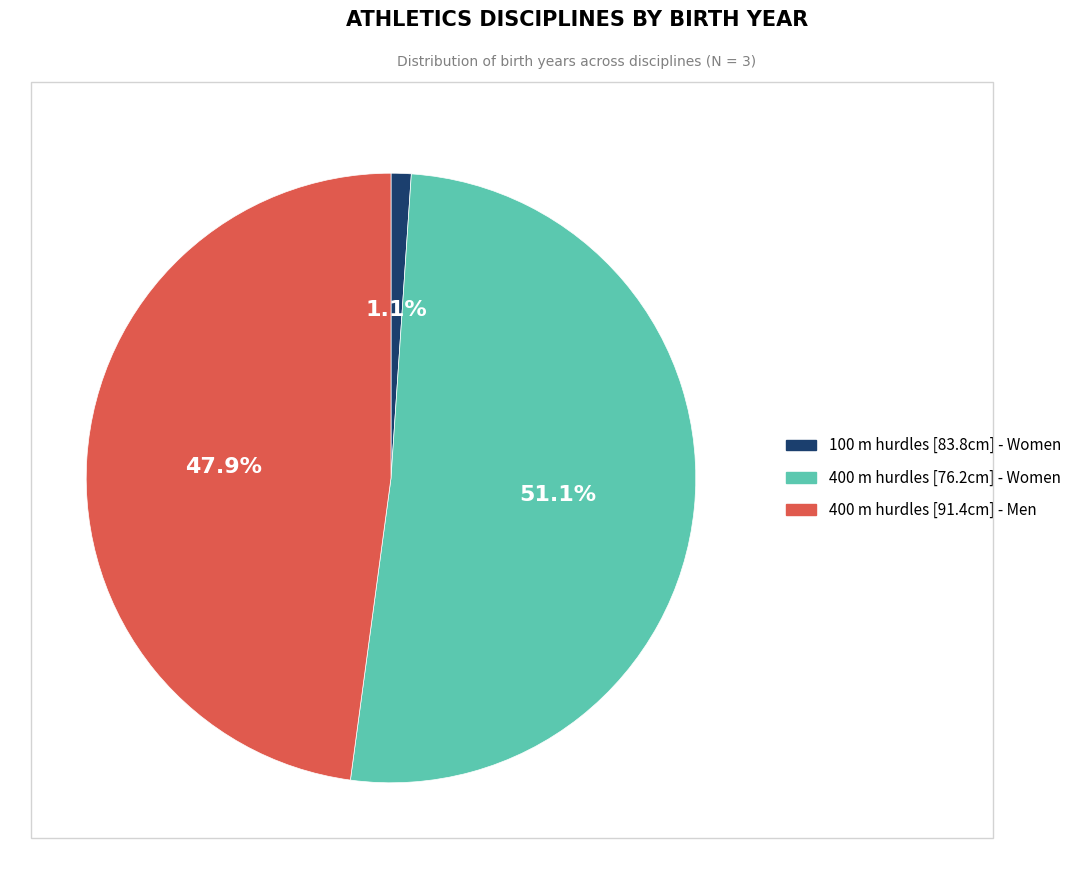

Is there any slice that represents more than half of the pie?

Yes